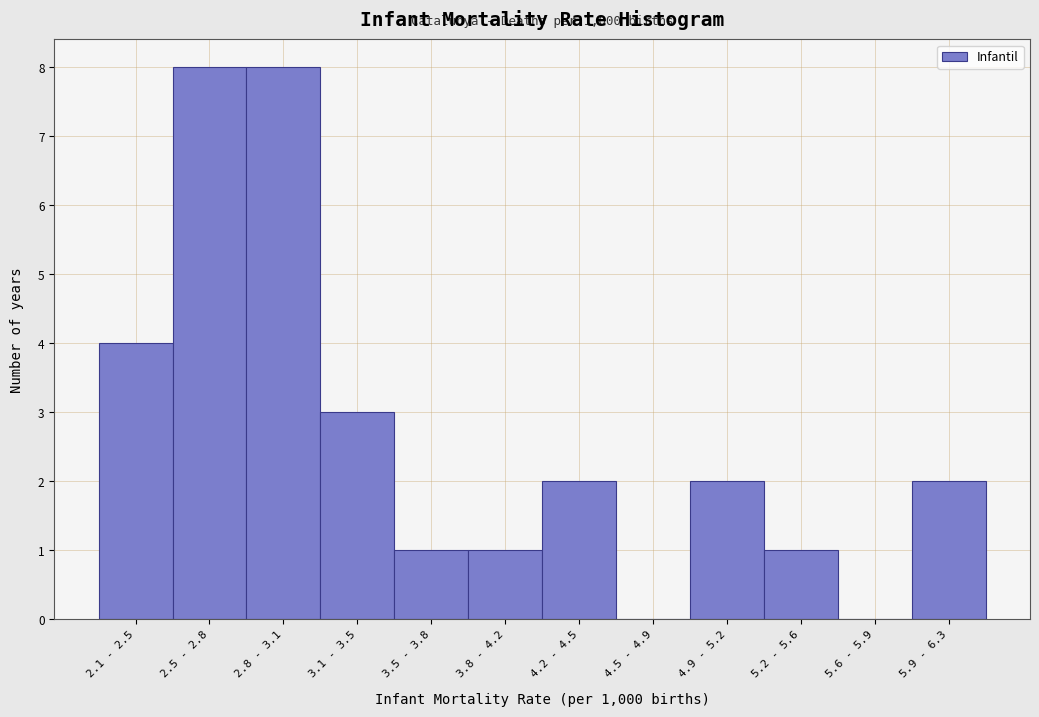

Reading left to right, transcribe all the data shown in this chart.

2.1 - 2.5=4	2.5 - 2.8=8	2.8 - 3.1=8	3.1 - 3.5=3	3.5 - 3.8=1	3.8 - 4.2=1	4.2 - 4.5=2	4.5 - 4.9=0	4.9 - 5.2=2	5.2 - 5.6=1	5.6 - 5.9=0	5.9 - 6.3=2